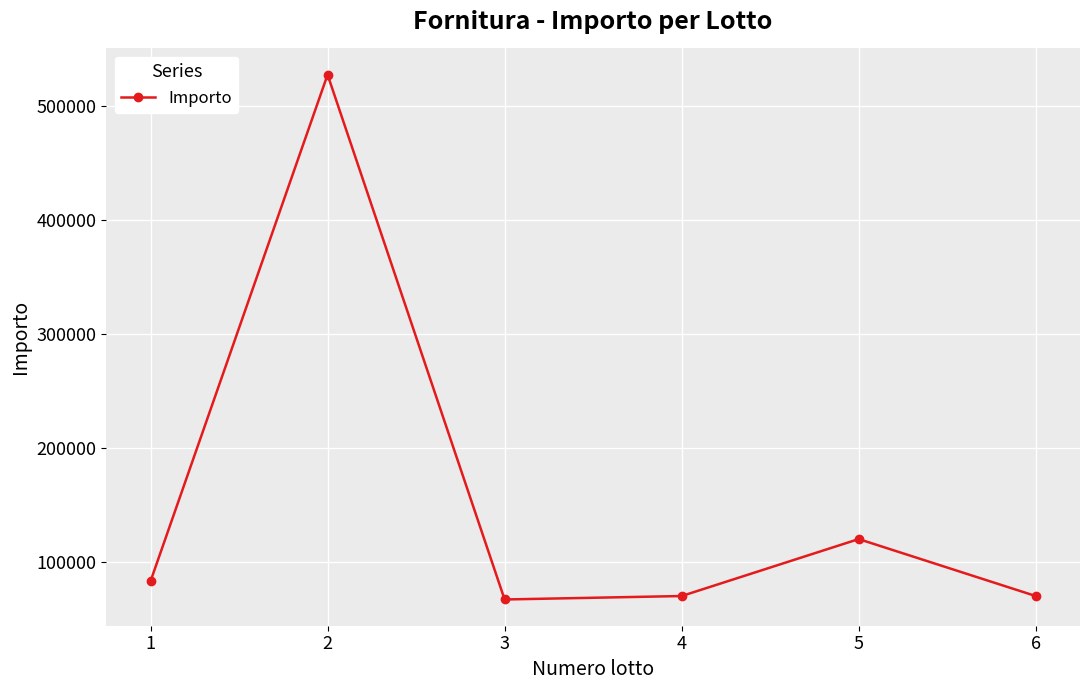

What is the sum of the values at 3 and 6?

136972.1